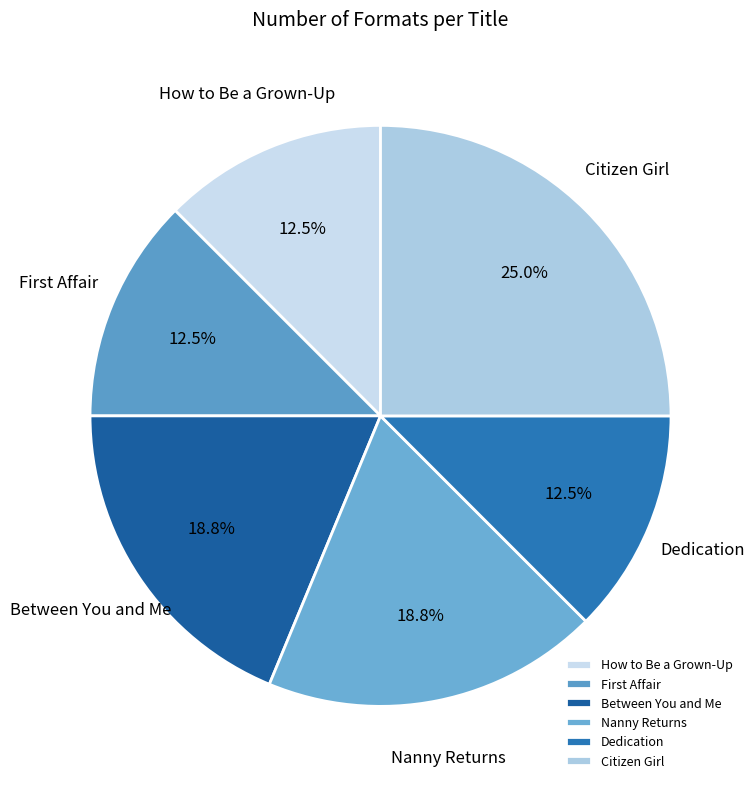

Which slice is the largest?

Citizen Girl